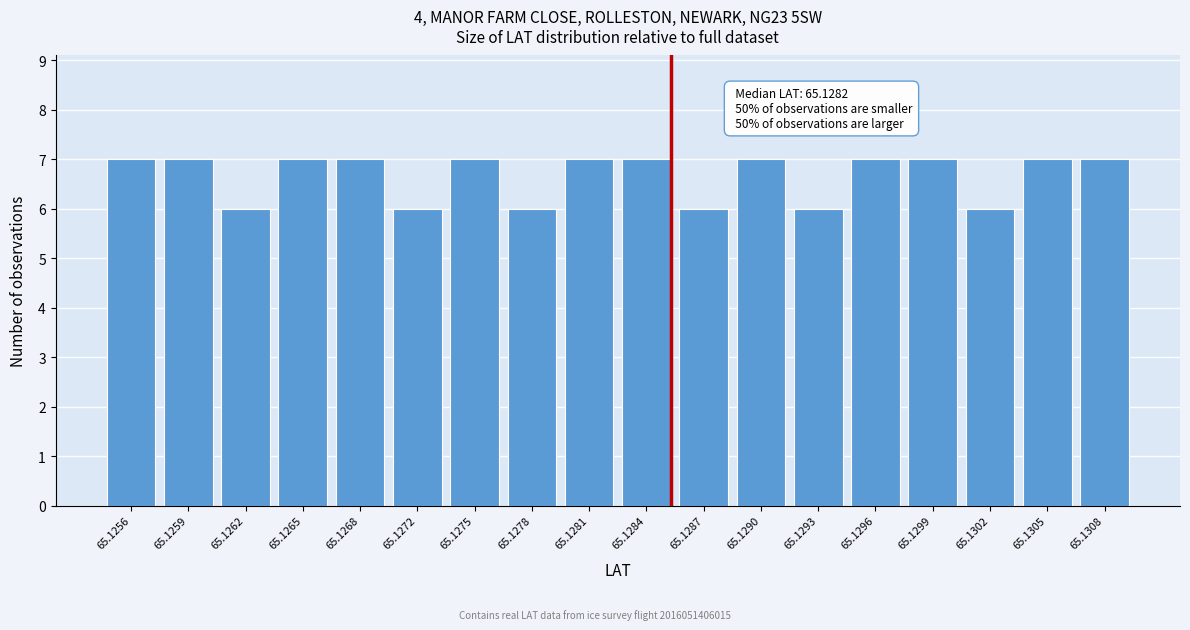

Reading left to right, extract all data points from this chart.

7	7	6	7	7	6	7	6	7	7	6	7	6	7	7	6	7	7